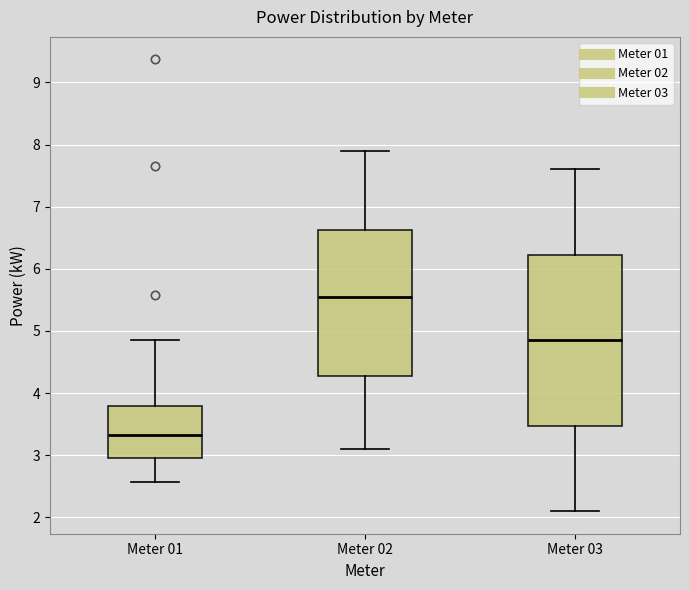

Where does the median line of the box for Meter 01 sit on the y-axis? The values are not printed on the chart, so give them approximately, as read against the axis.

3.3